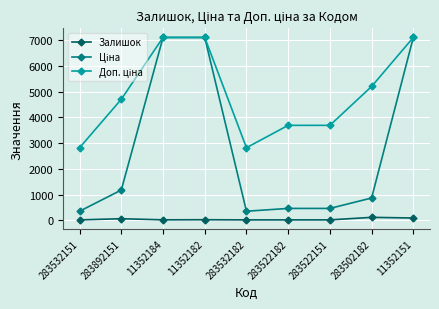

How many series are shown in this chart?

3